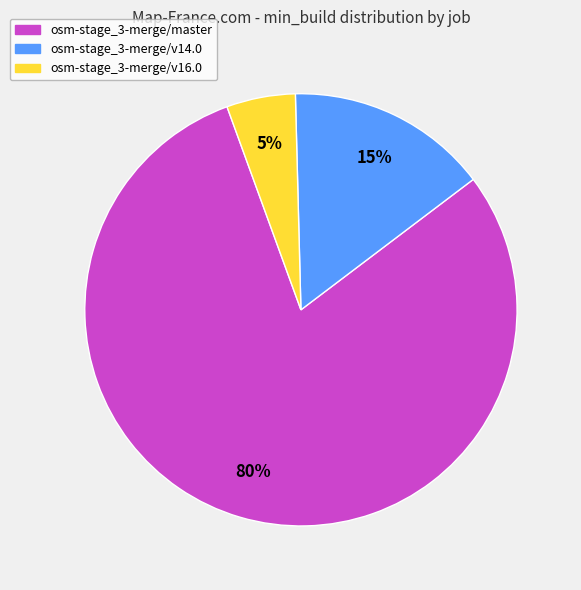

What is the ratio of the value at osm-stage_3-merge/master to the value at osm-stage_3-merge/v14.0?

5.3